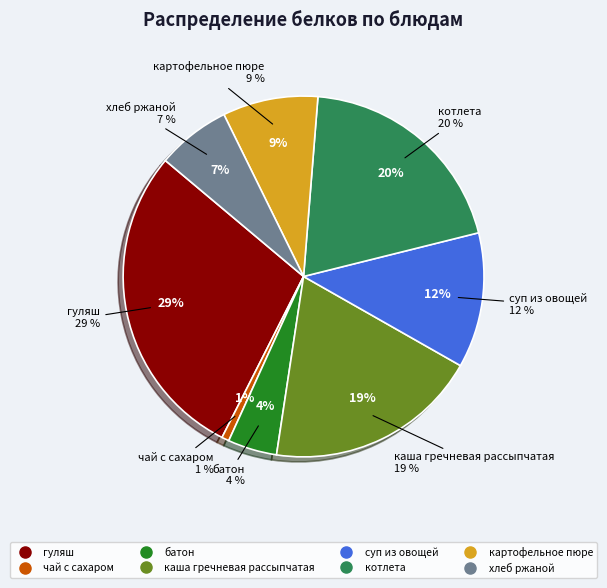

Is it true that батон is 1% of the pie?

False